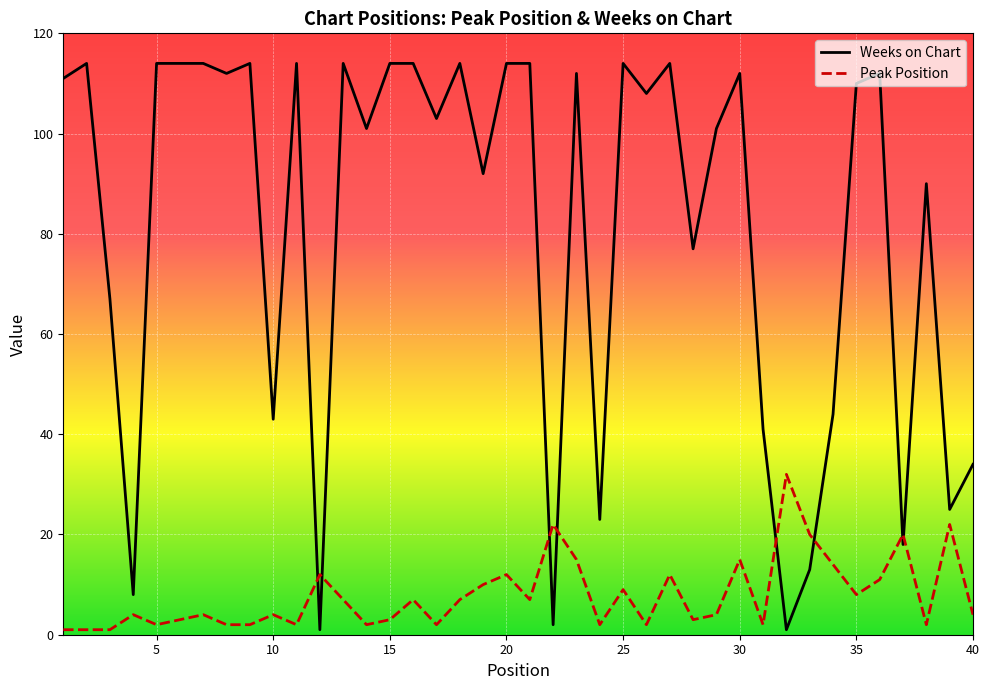

What is the average value of the Weeks on Chart series?

81